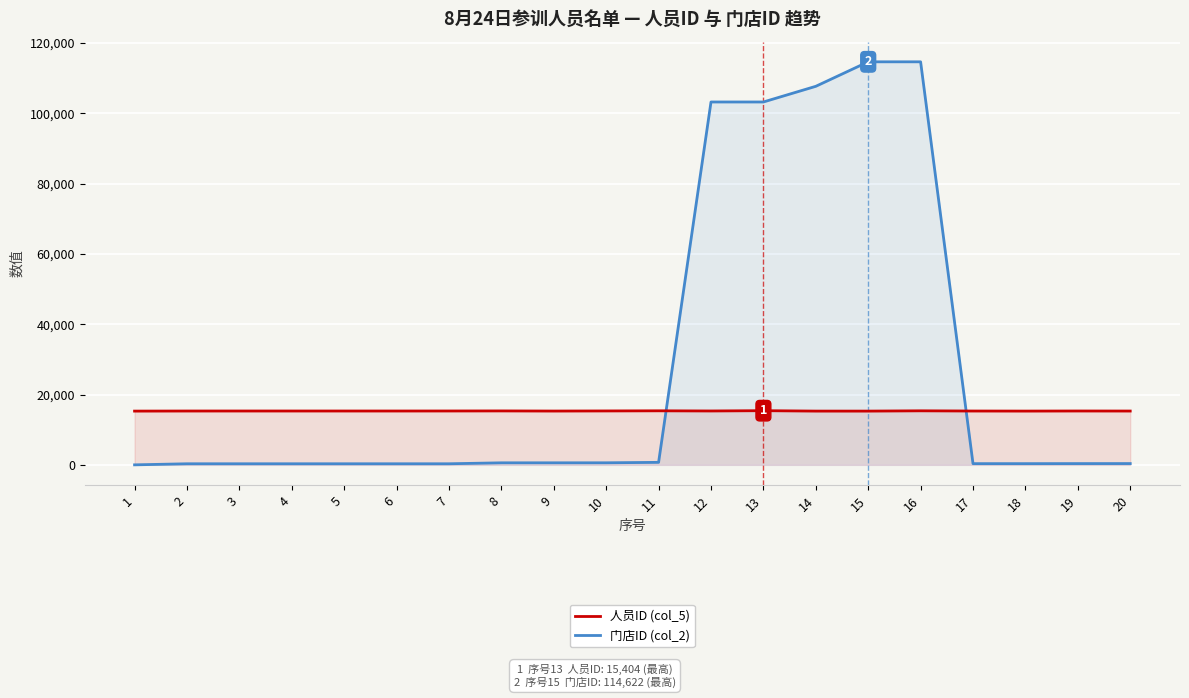

At which label does 人员ID (col_5) first exceed 15312?

3